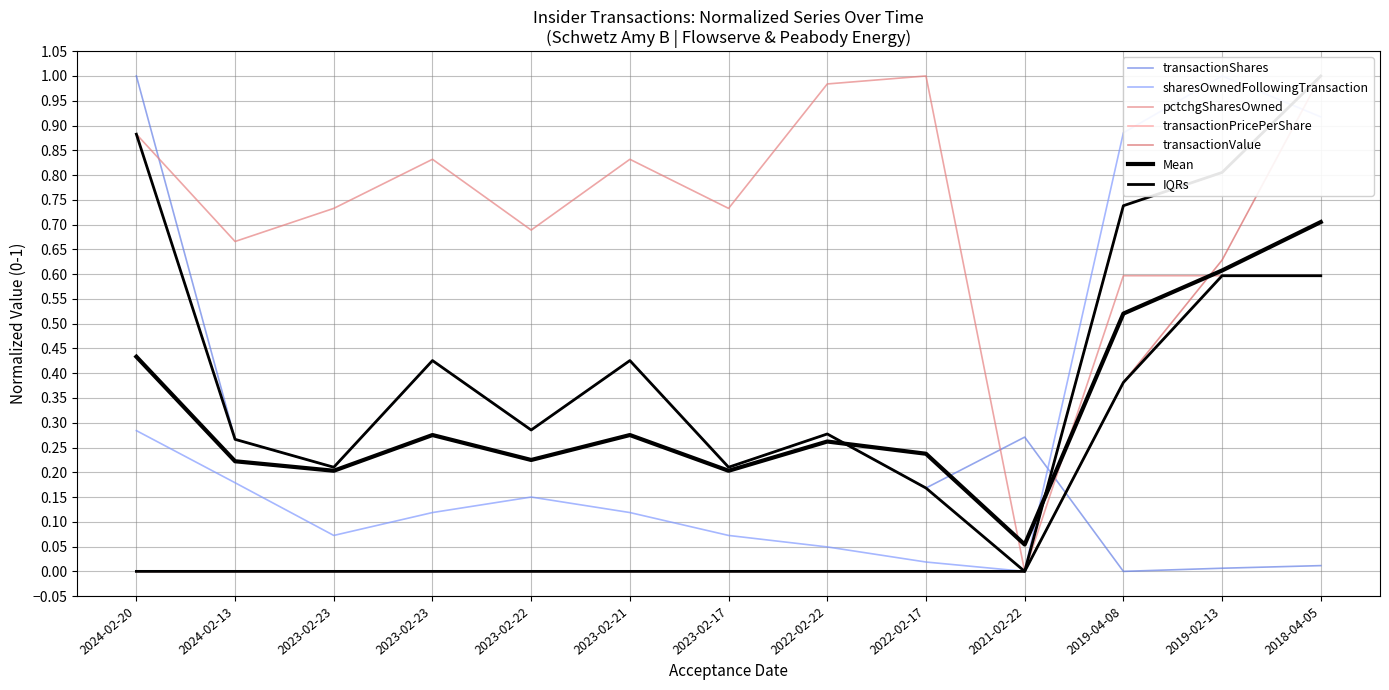

At how many categories does at least one series exceed 0?

13